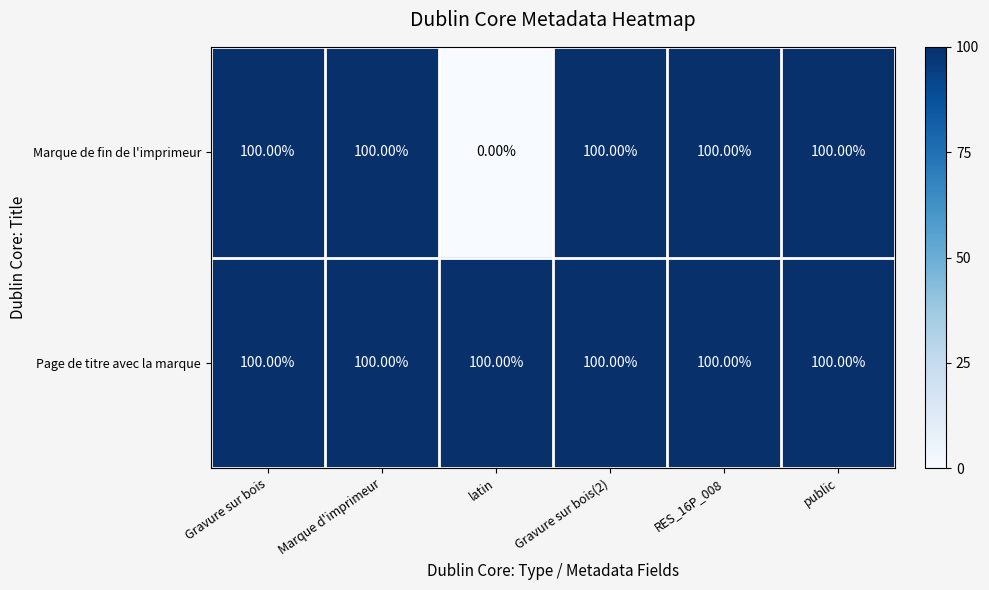

List the series in order of their overall mean, highest first.

Page de titre avec la marque, Marque de fin de l'imprimeur